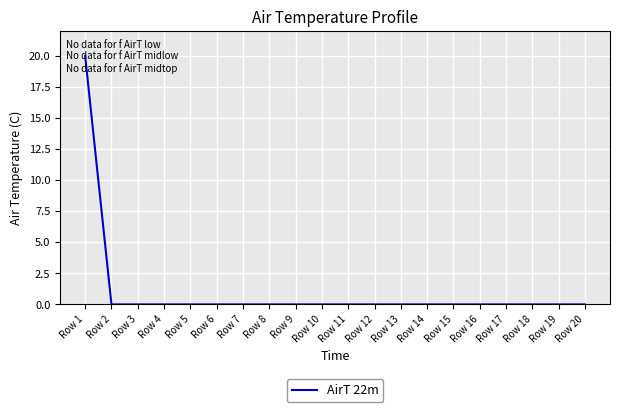

What is the maximum value shown in the chart?

20